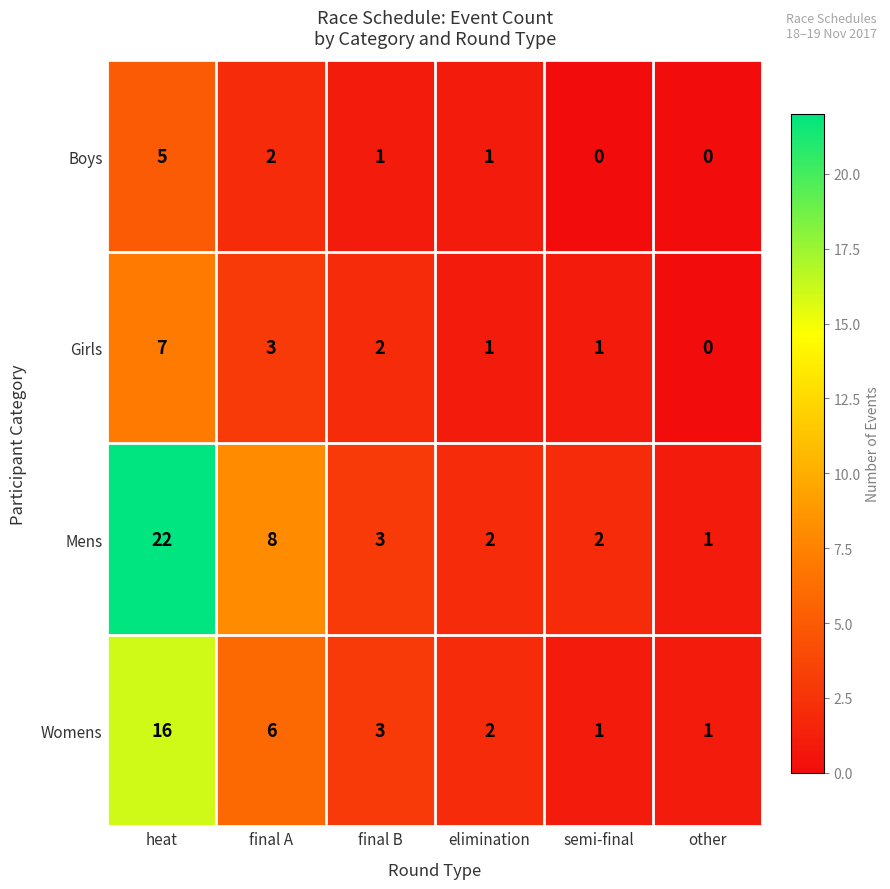

List the series in order of their overall mean, highest first.

Mens, Womens, Girls, Boys